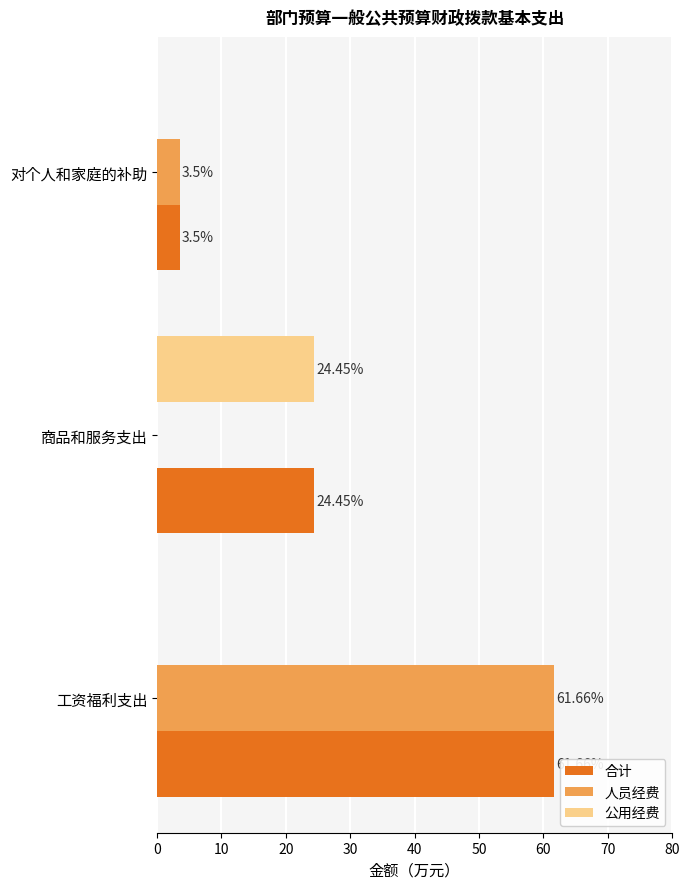

What is the sum of all 人员经费 values?

65.2